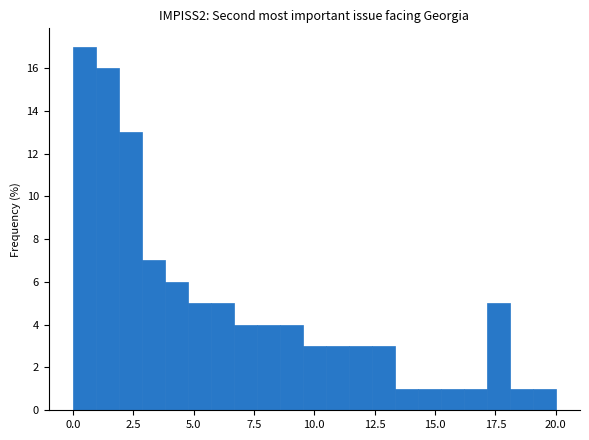

Read against the x-axis, roughly where is the centre of the tallest bar?

0.5